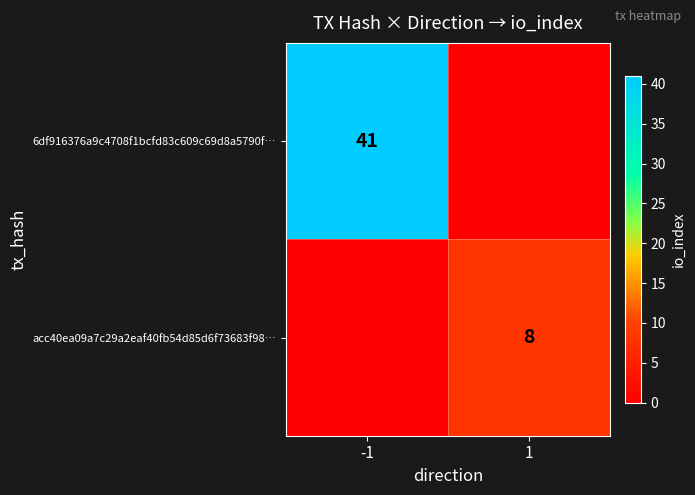

Is the value of 6df916376a9c4708f1bcfd83c609c69d8a5790f… at -1 greater than the value of acc40ea09a7c29a2eaf40fb54d85d6f73683f98… at 1?

Yes